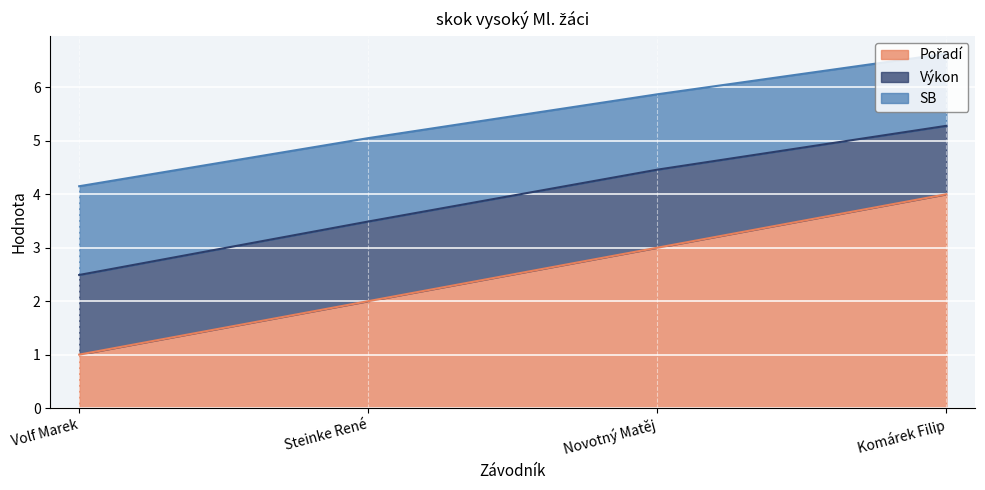

What is the total value across all series at Komárek Filip?

6.6